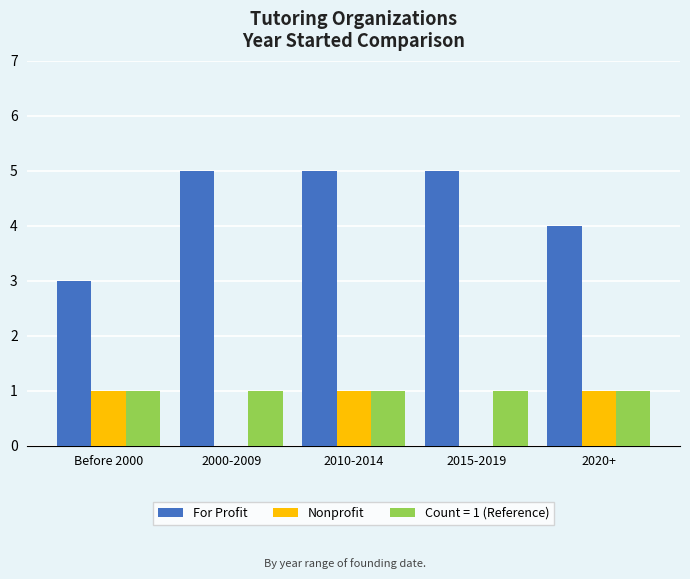

What is the total value across all series at 2015-2019?

6